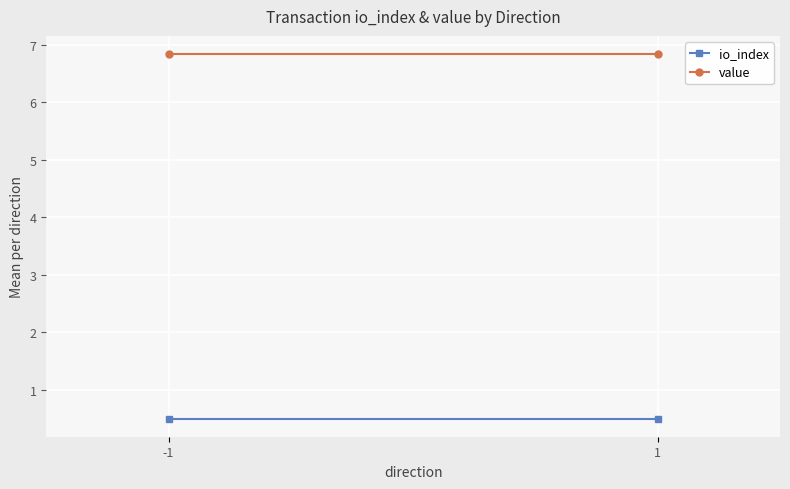

Reading right to left, list all the values displayed in this chart.

io_index: 0.5	0.5
value: 6.8	6.8